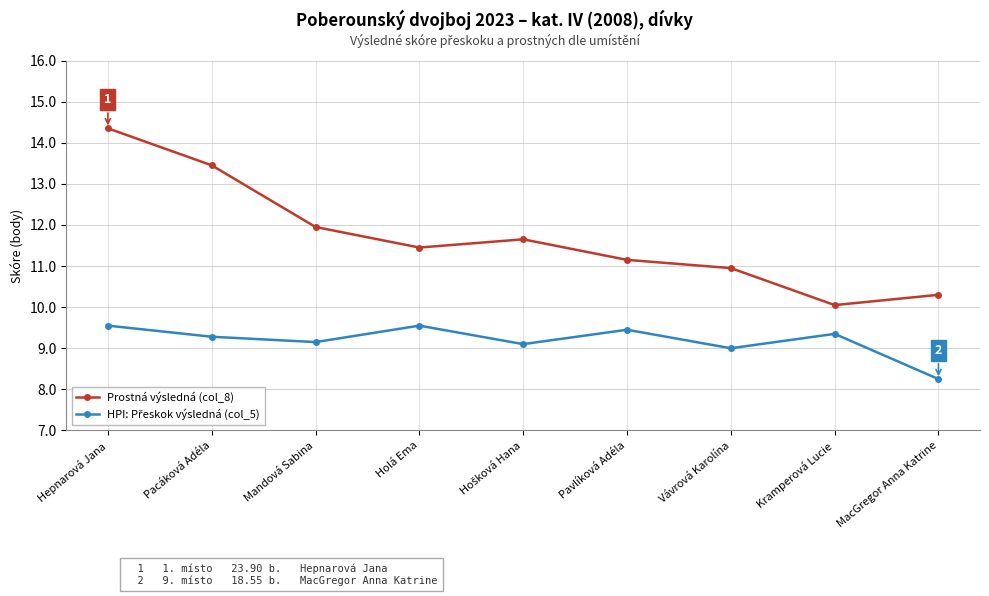

True or false: Prostná výsledná (col_8) has a value of 3.5 at Pavlíková Adéla.

False